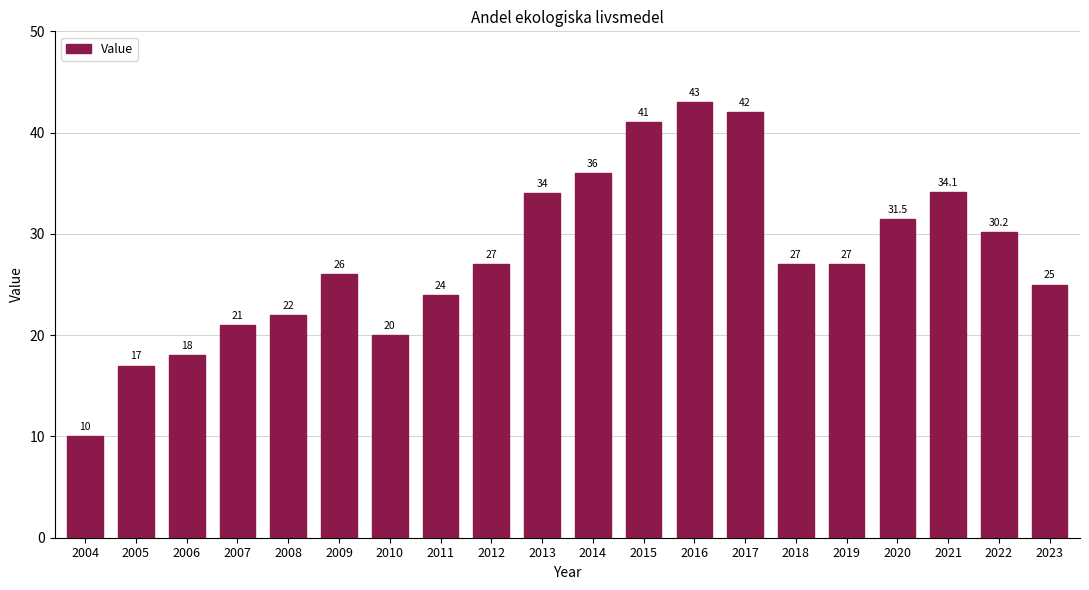

Reading left to right, list all the values displayed in this chart.

10.0	17.0	18.0	21.0	22.0	26.0	20.0	24.0	27.0	34.0	36.0	41.0	43.0	42.0	27.0	27.0	31.5	34.1	30.2	25.0